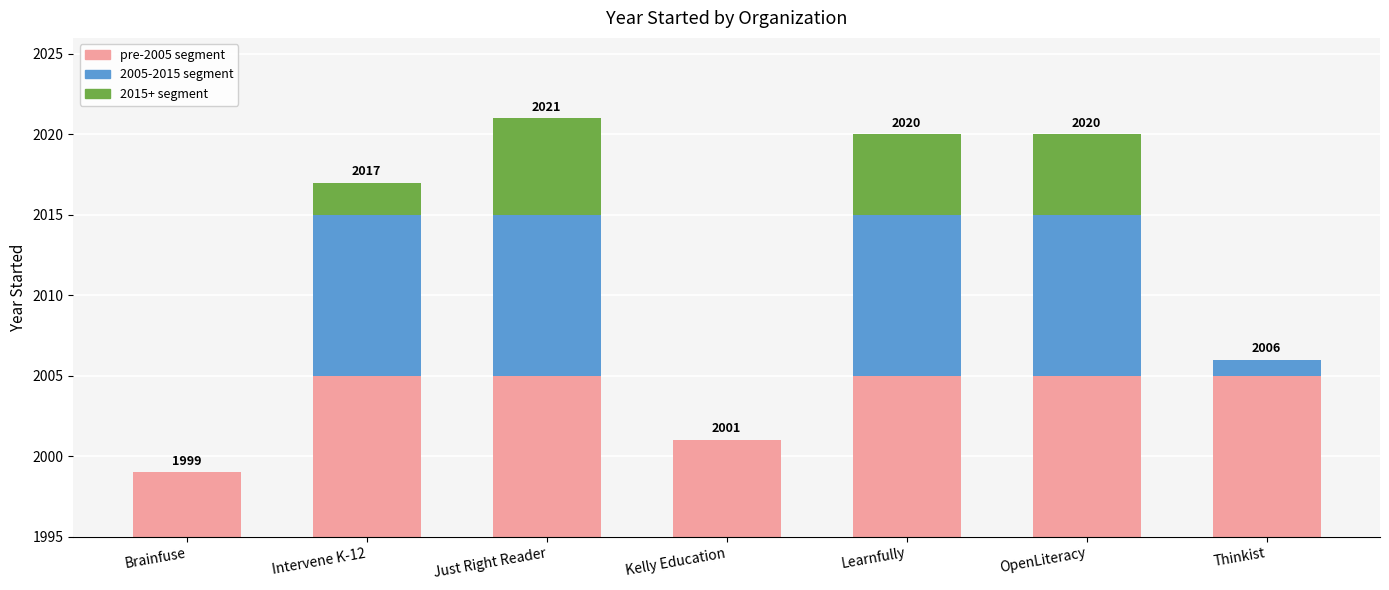

What are all the series names shown in the legend?

pre-2005 segment, 2005-2015 segment, 2015+ segment